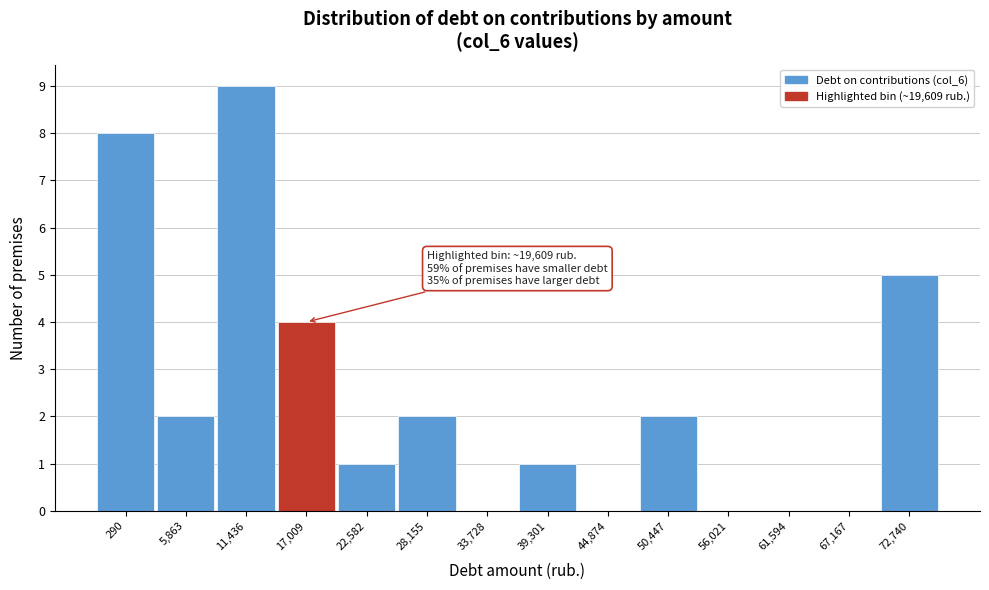

Reading left to right, extract all data points from this chart.

290=8	5,863=2	11,436=9	17,009=4	22,582=1	28,155=2	33,728=0	39,301=1	44,874=0	50,447=2	56,021=0	61,594=0	67,167=0	72,740=5